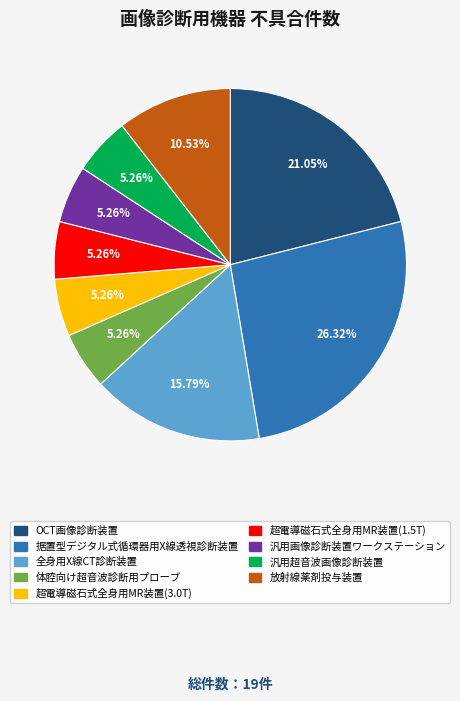

To the nearest percent, what is the combined percentage of 超電導磁石式全身用MR装置(3.0T) and 放射線薬剤投与装置?

16%